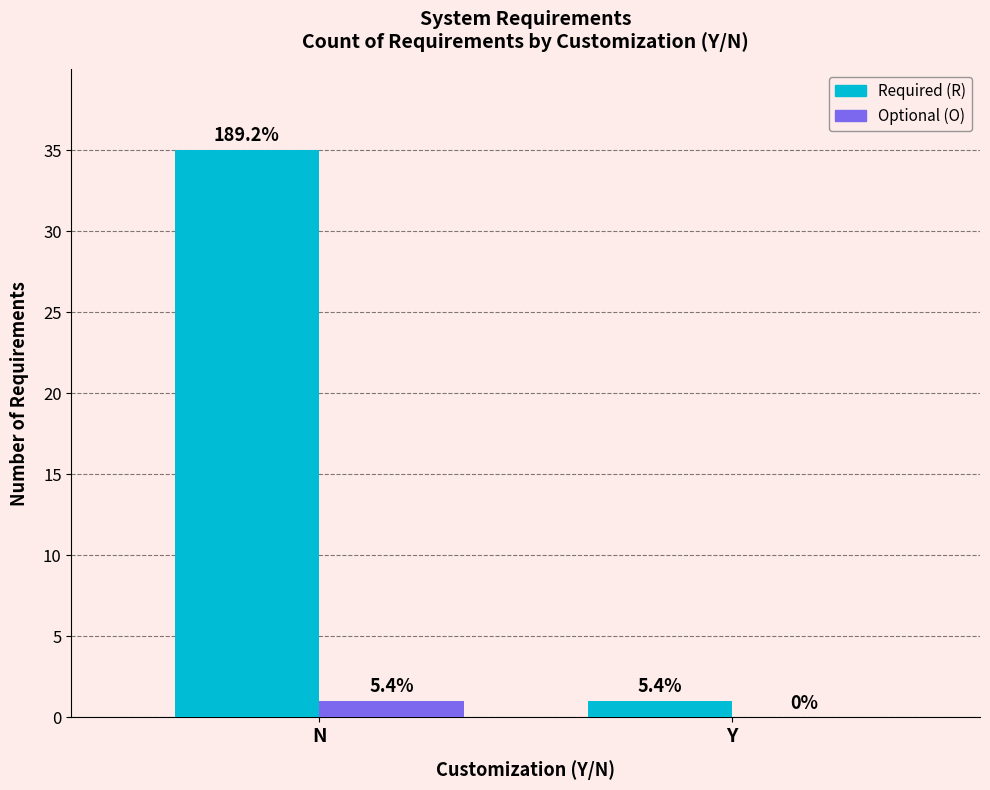

What are all the series names shown in the legend?

Required (R), Optional (O)